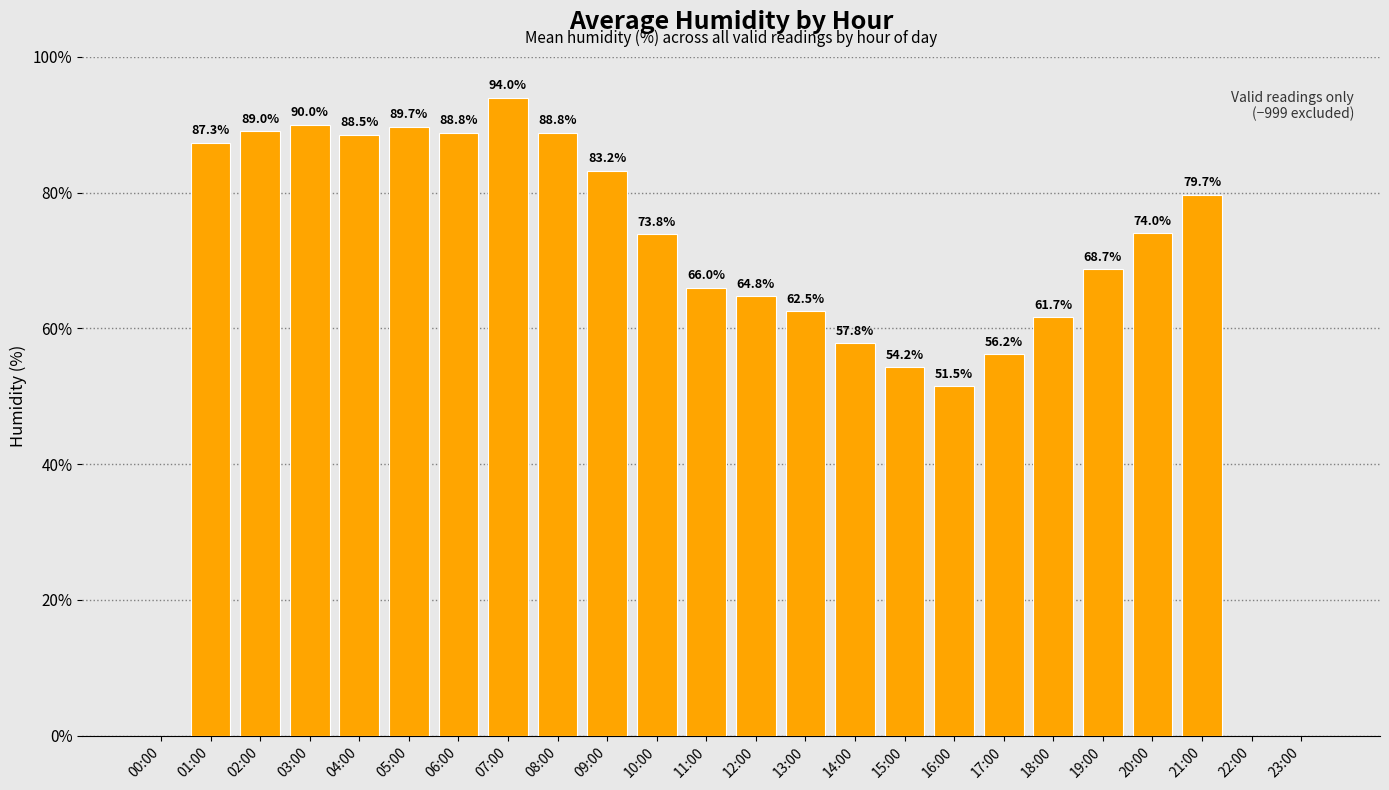

Which has a higher value, 04:00 or 22:00?

04:00